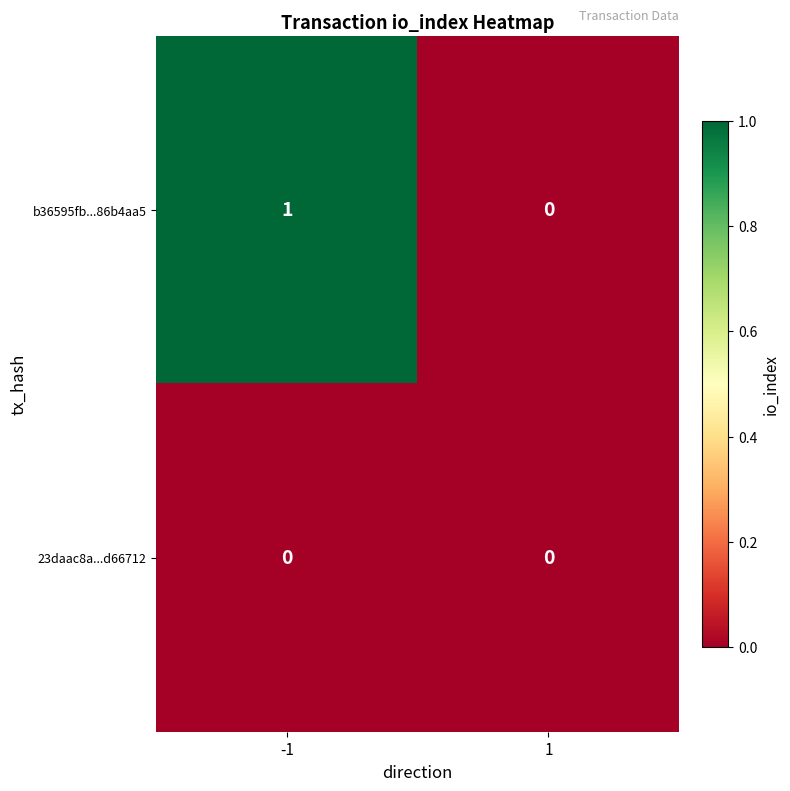

Rank the series at -1 from lowest to highest value.

23daac8a...d66712, b36595fb...86b4aa5